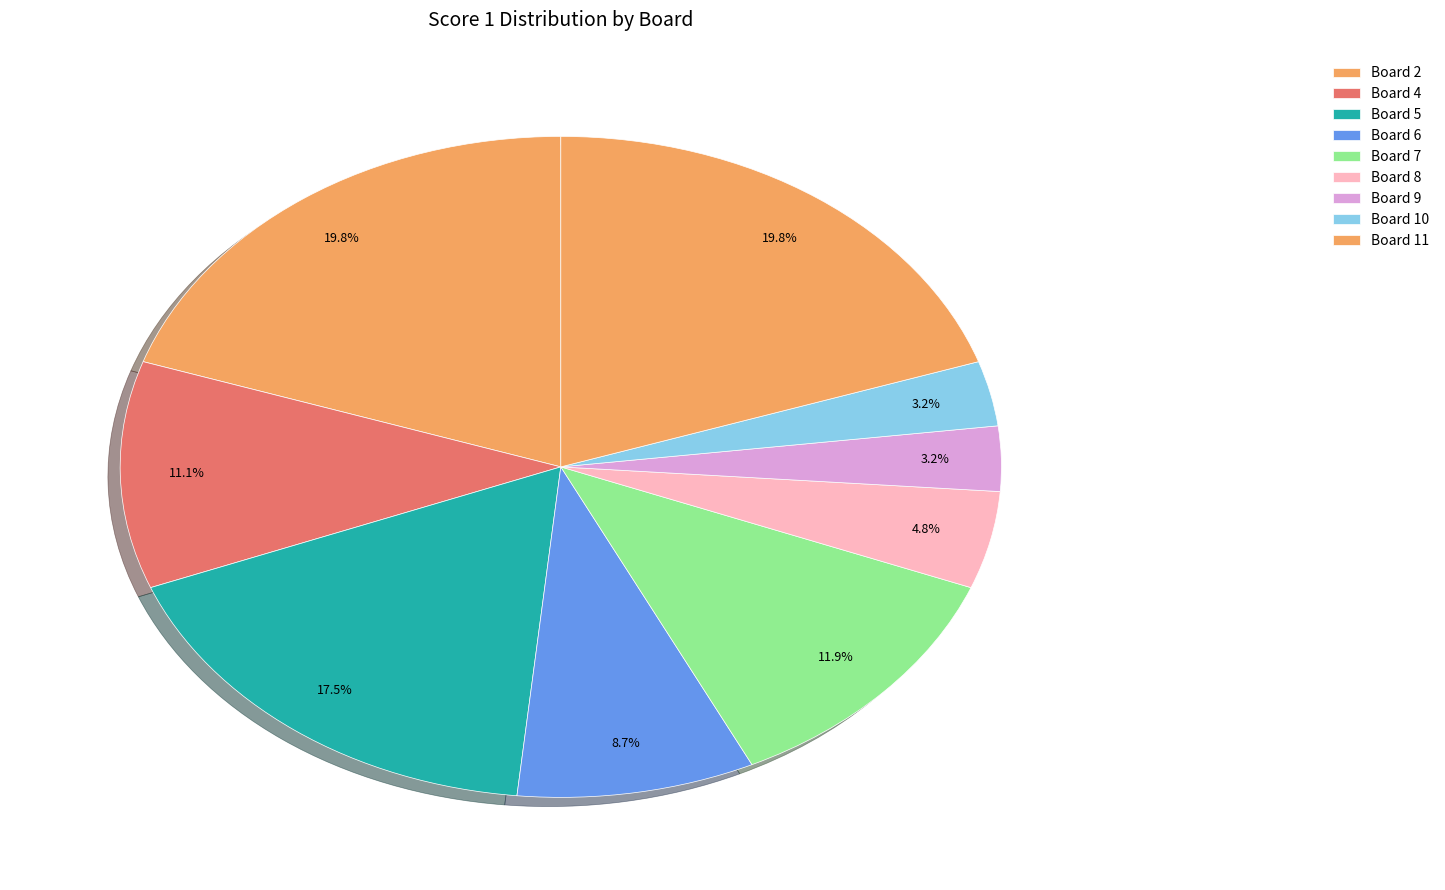

What is the total percentage of Board 9 and Board 5?

20.6%